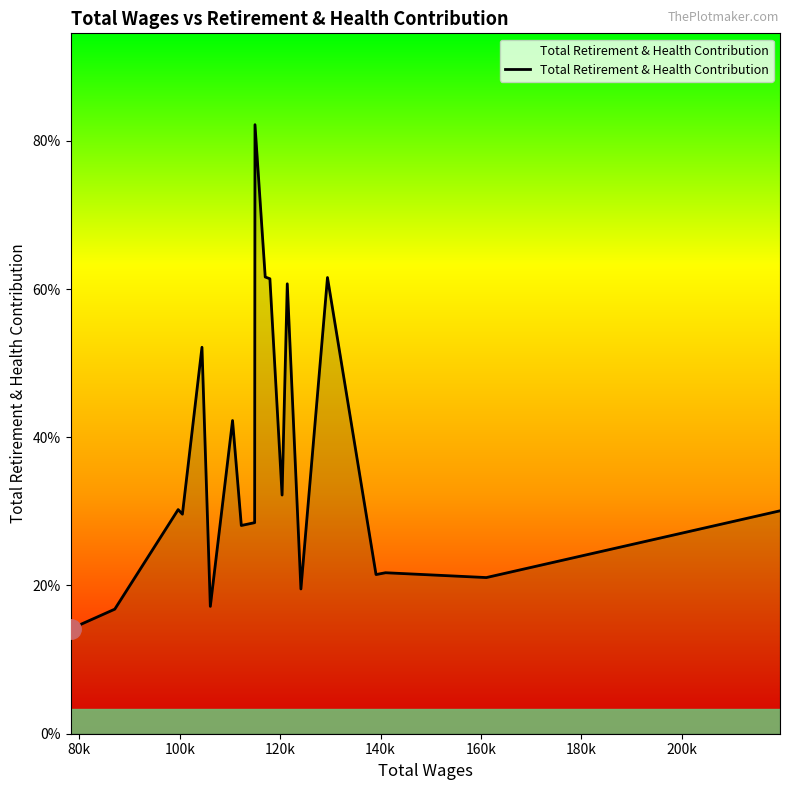

How many interior local peaks (higher than both neighbors) does the data have?

7